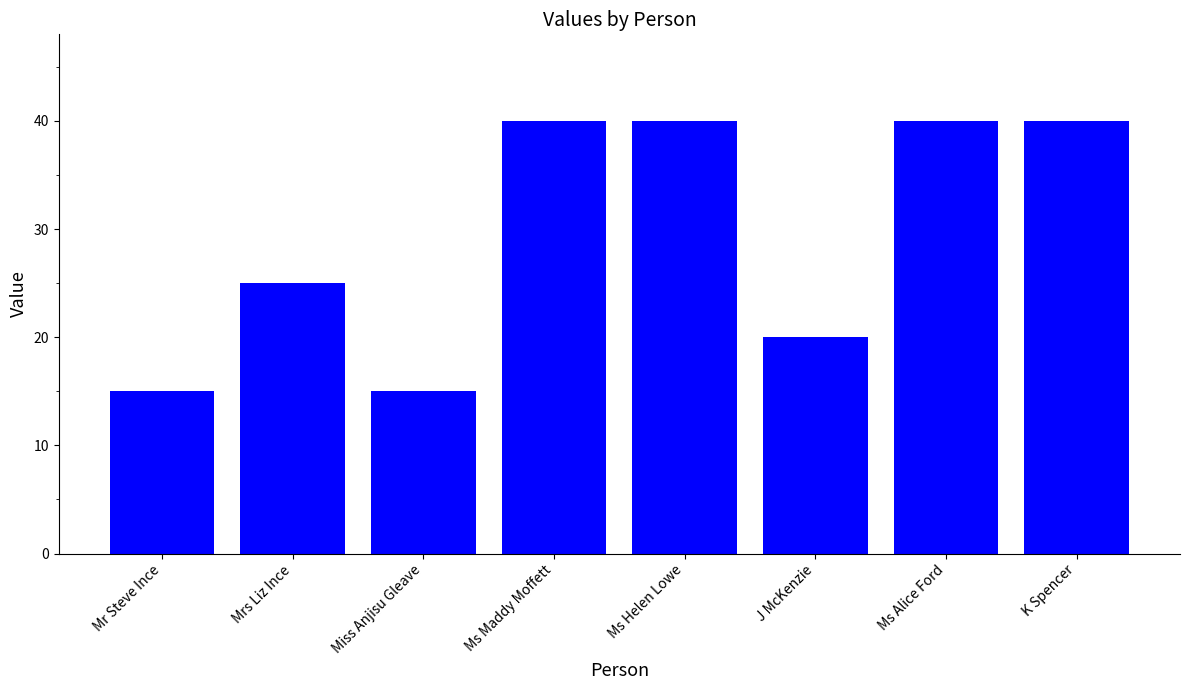

Which has a higher value, Ms Maddy Moffett or Mrs Liz Ince?

Ms Maddy Moffett